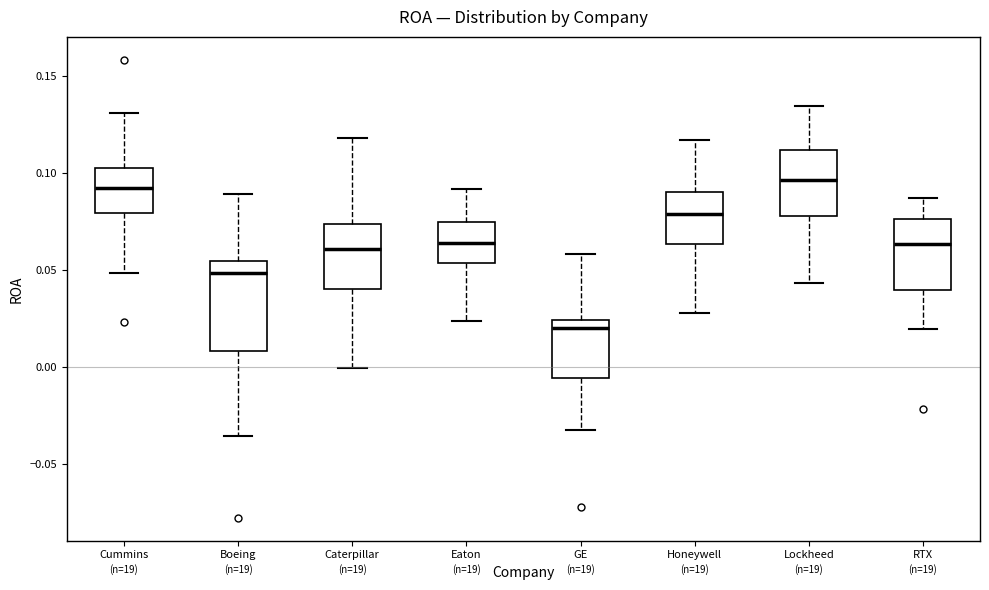

Reading left to right, transcribe this box plot: for each box, give where its median line is, the range the box spans, and where its two whiskers end, as read against the y-axis. The values are not printed on the chart, so give them approximately, as read against the axis.

Cummins: median 0.090, box 0.080 to 0.105, whiskers 0.050 to 0.130
Boeing: median 0.050, box 0.010 to 0.055, whiskers -0.035 to 0.090
Caterpillar: median 0.060, box 0.040 to 0.075, whiskers 0.000 to 0.120
Eaton: median 0.065, box 0.055 to 0.075, whiskers 0.025 to 0.090
GE: median 0.020, box -0.005 to 0.025, whiskers -0.035 to 0.060
Honeywell: median 0.080, box 0.065 to 0.090, whiskers 0.030 to 0.115
Lockheed: median 0.095, box 0.080 to 0.110, whiskers 0.045 to 0.135
RTX: median 0.065, box 0.040 to 0.075, whiskers 0.020 to 0.085